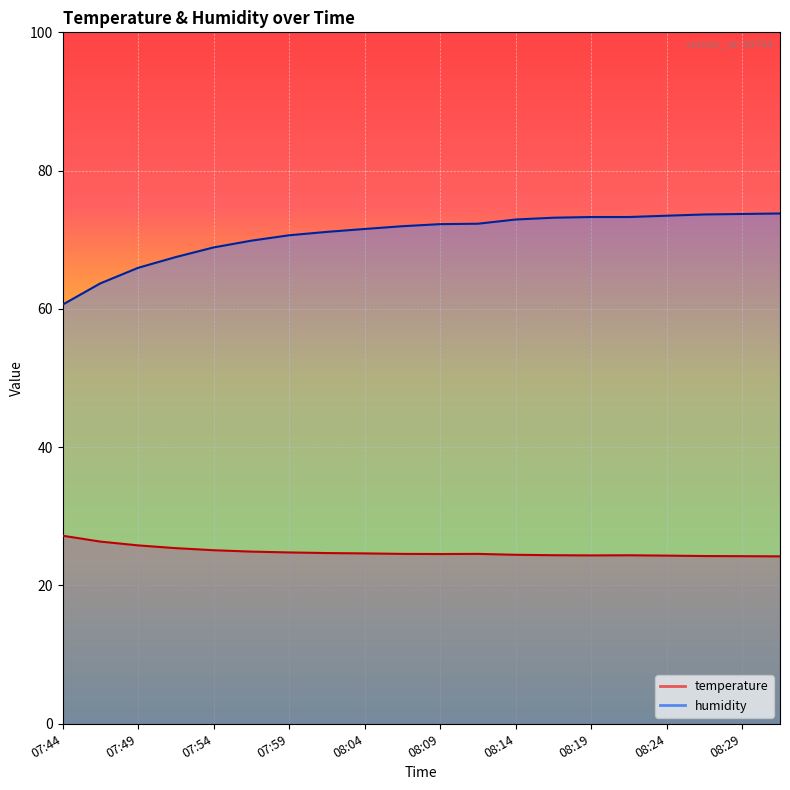

What is the difference between the maximum and minimum values in the temperature series?

3.0